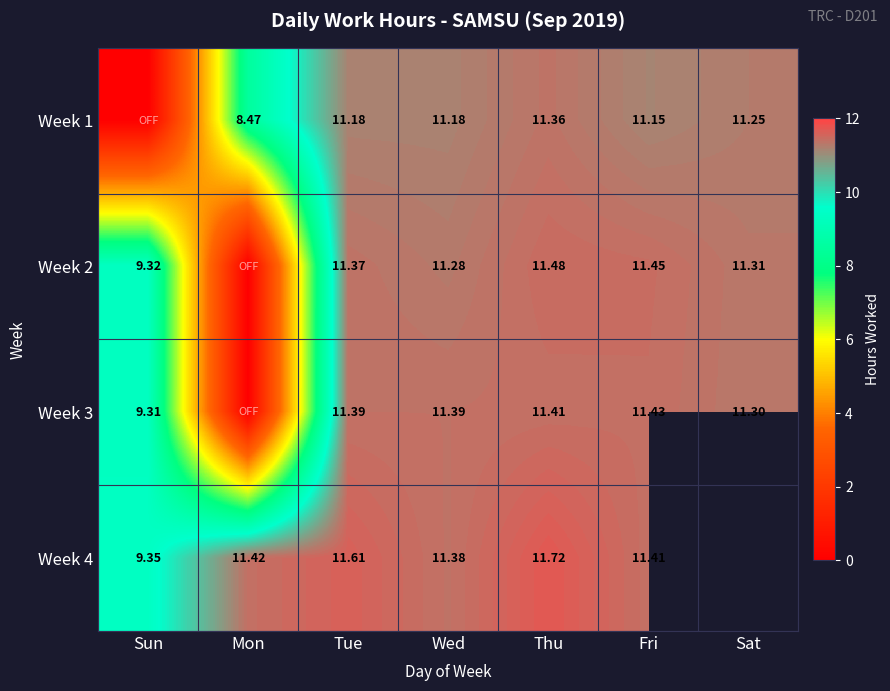

The value of Week 2 at Sat is 11.3. True or false?

True